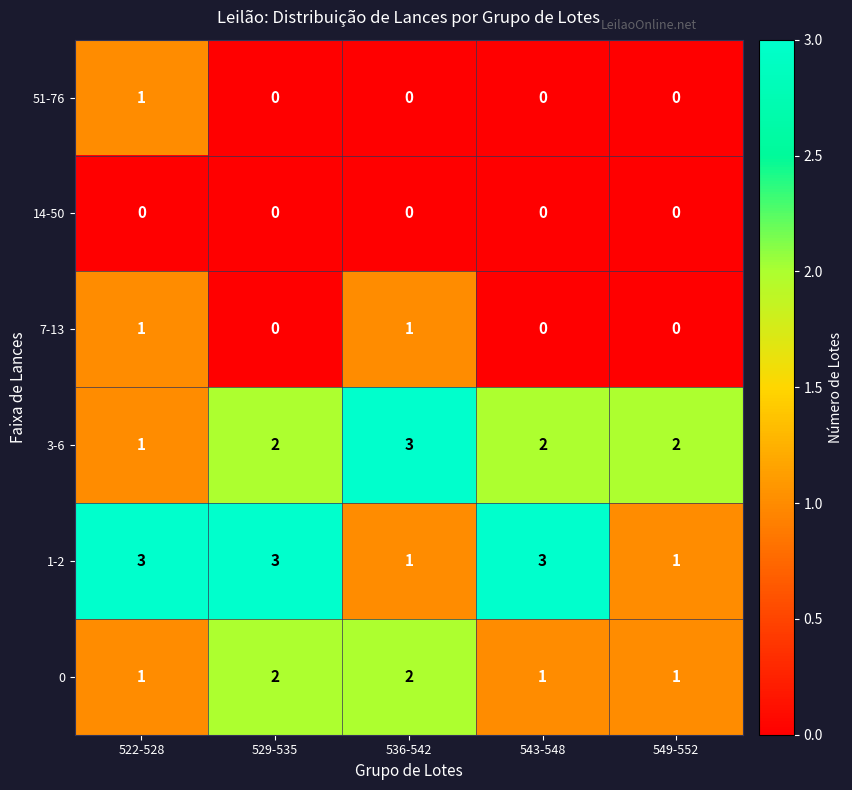

What is the spread (max minus min) of values at 529-535?

3